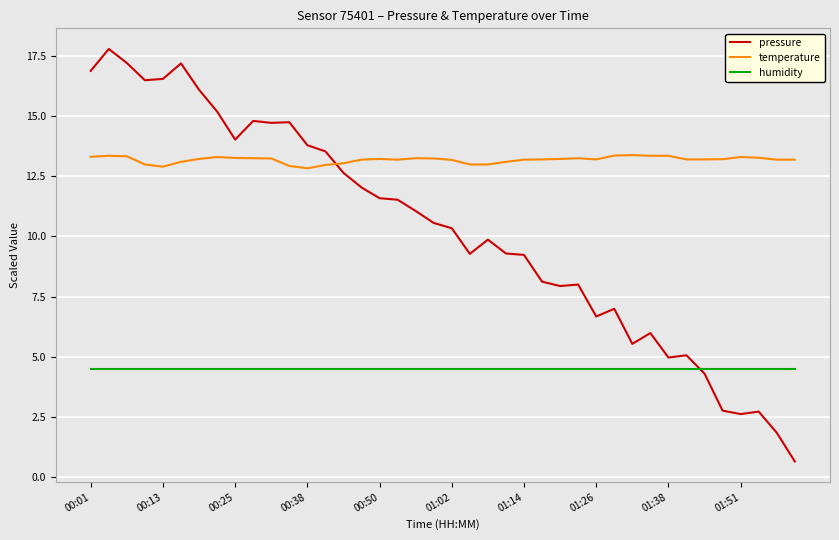

List the series in order of their overall mean, lowest first.

humidity, pressure, temperature